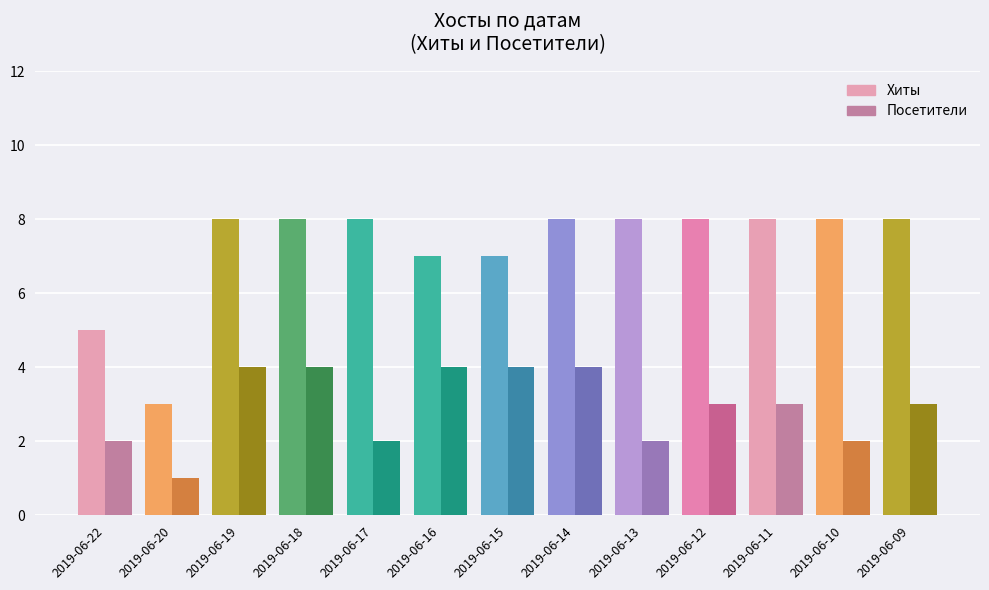

What value does the Хиты series have at 2019-06-17?

8